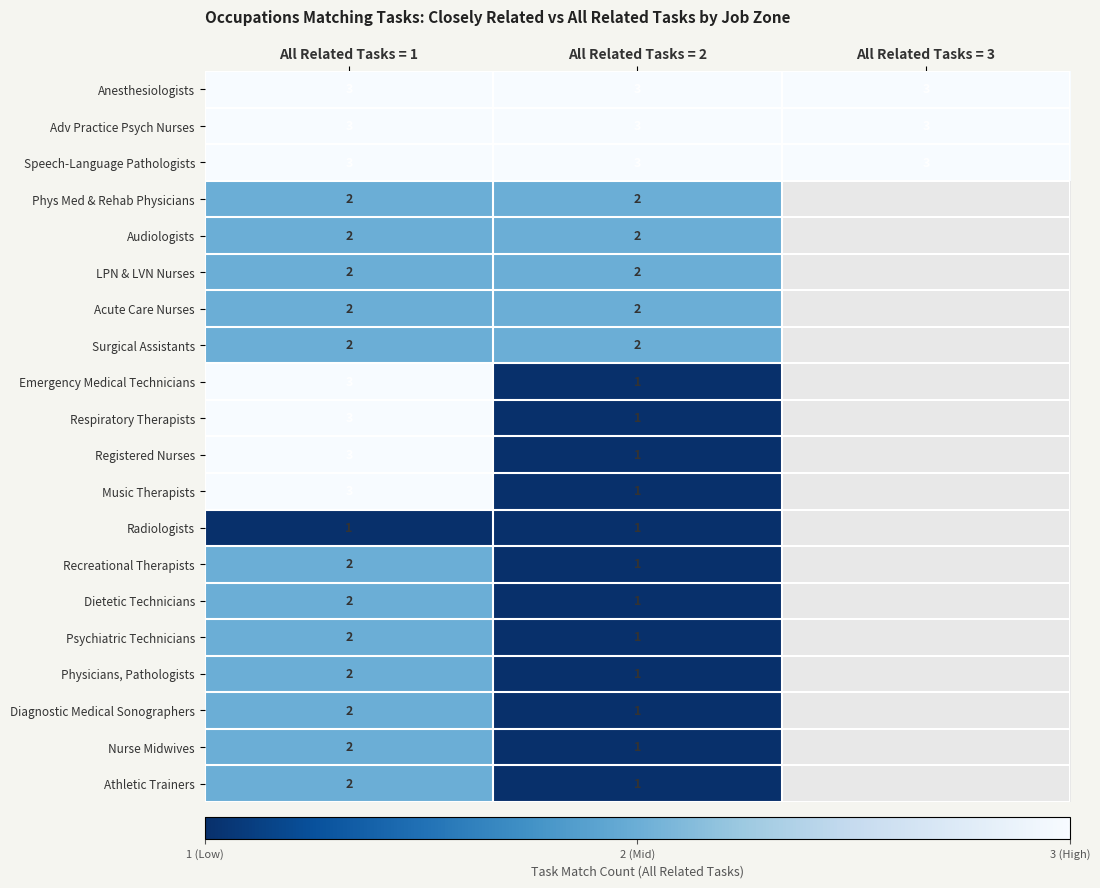

What is the total value across all series at All Related Tasks = 1?

46